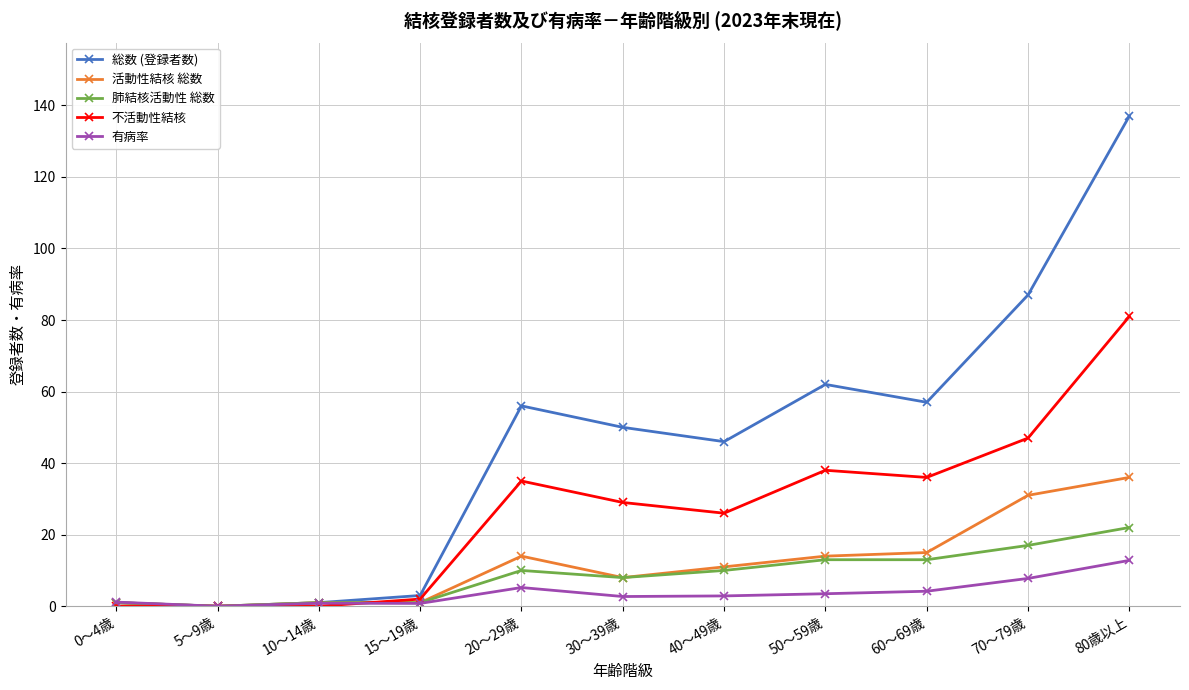

How many categories are shown in the chart?

11